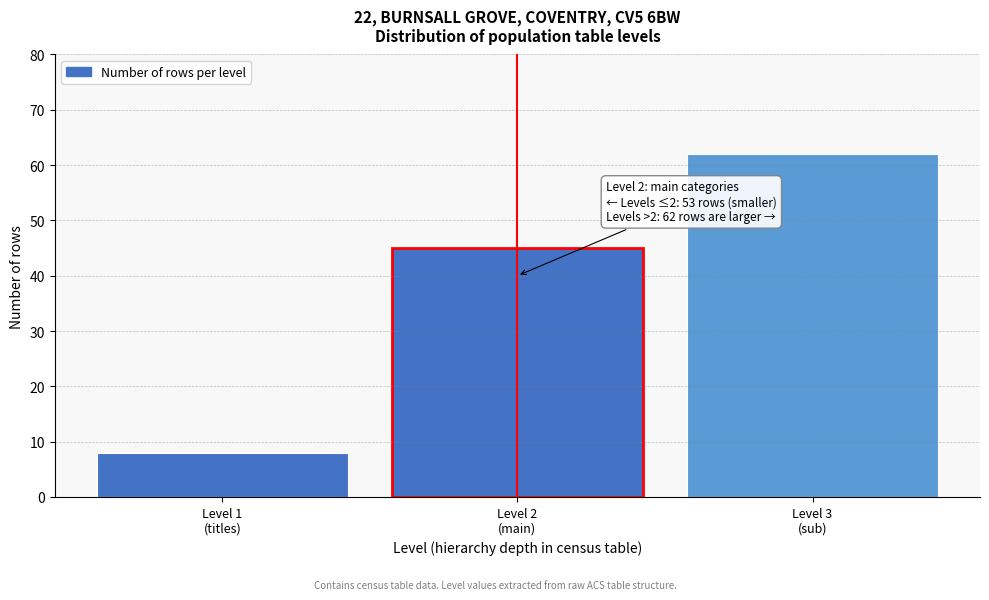

Reading left to right, transcribe all the data shown in this chart.

8	45	62